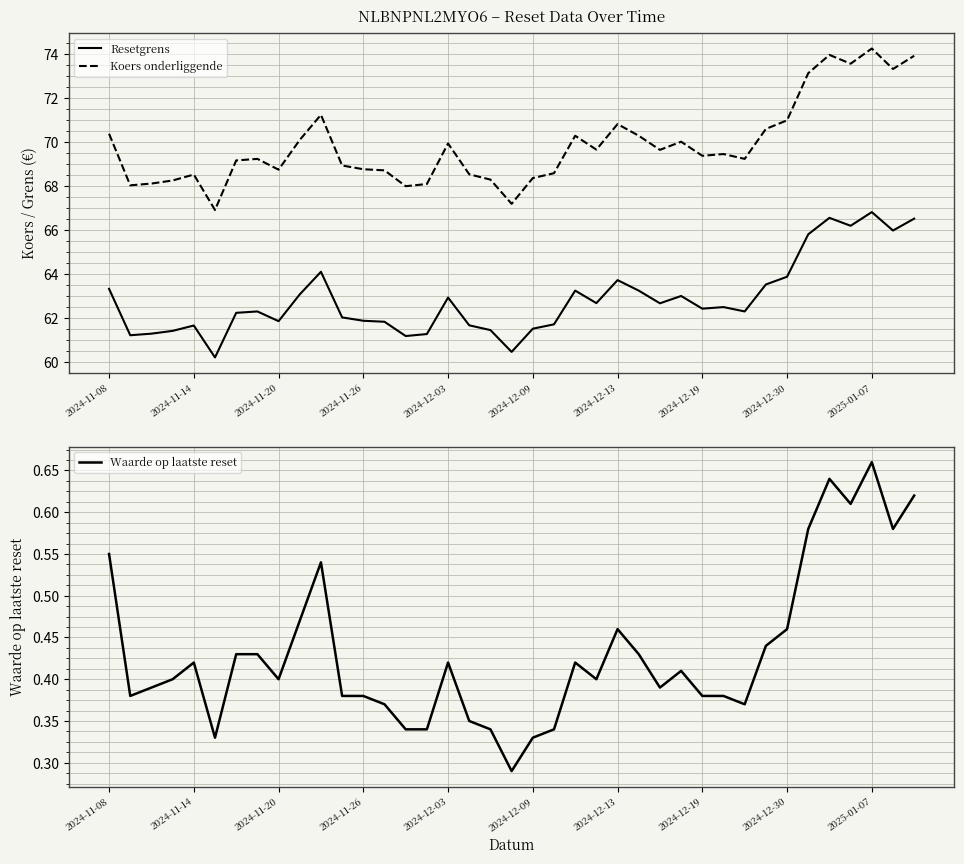

What is the total value across all series at 31?

134.6